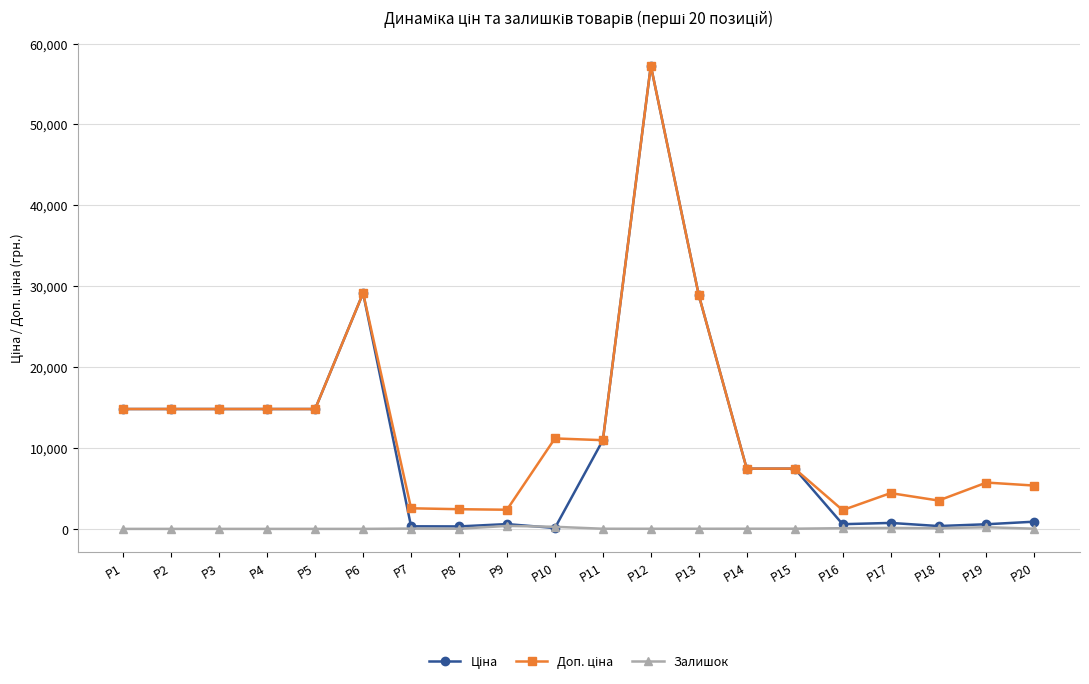

What is the difference between the highest and lowest values at P4?

14817.6